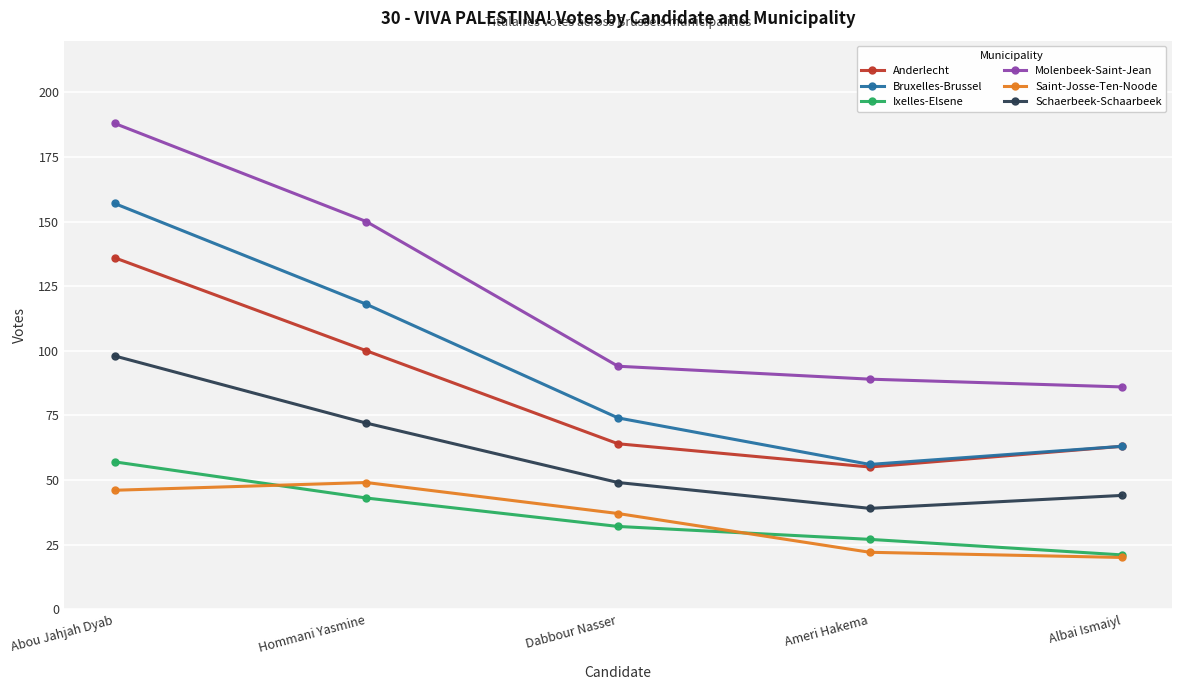

Between Hommani Yasmine and Albai Ismaiyl, which series saw the biggest shift?

Molenbeek-Saint-Jean